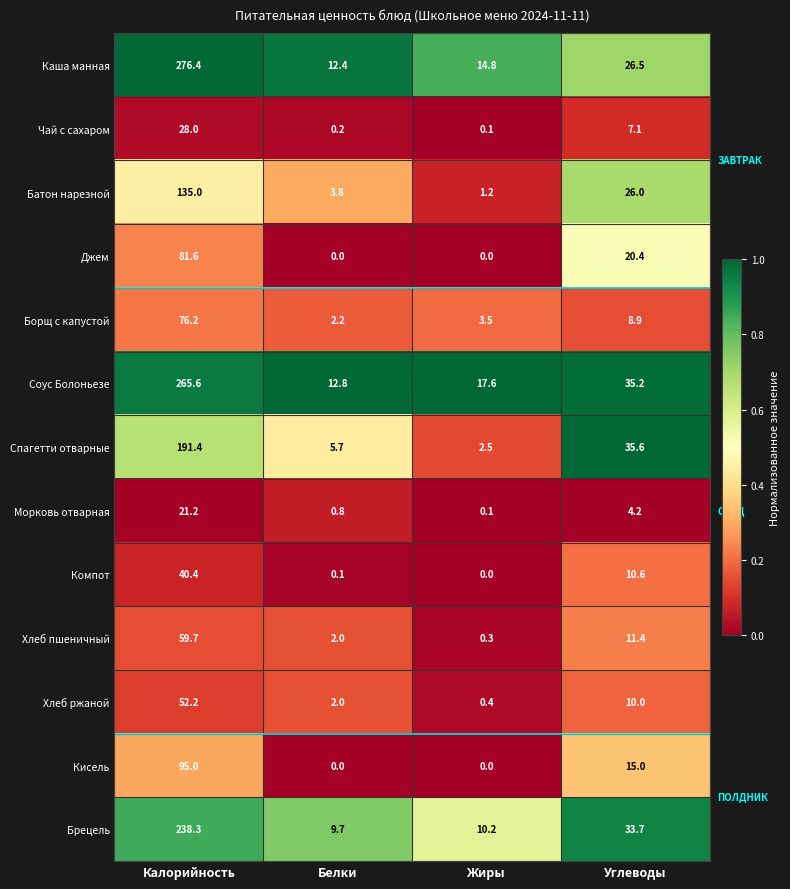

Which category has the highest value in the Морковь отварная series?

Калорийность